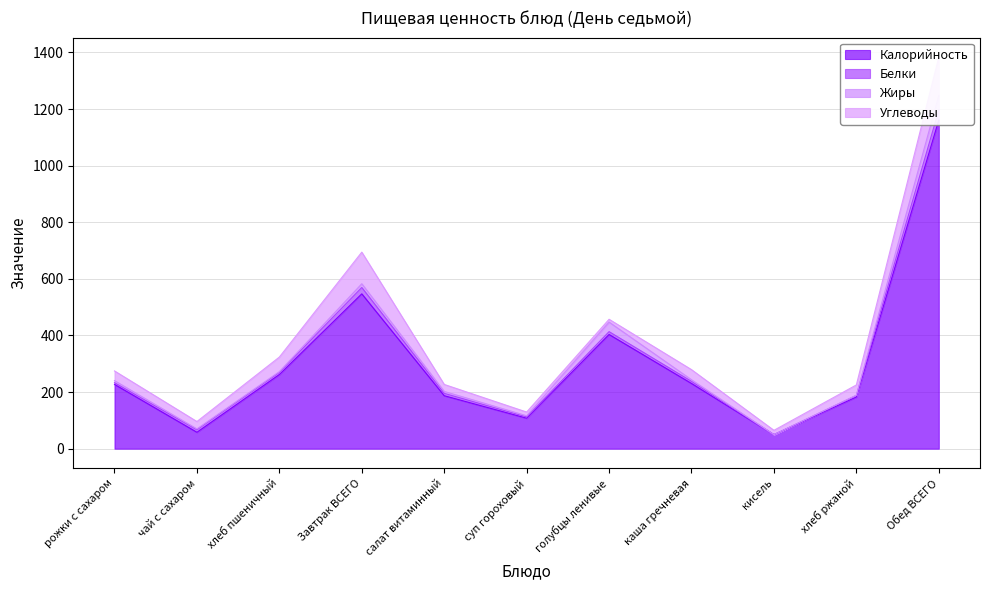

Where does the Углеводы series first go above 34?

рожки с сахаром